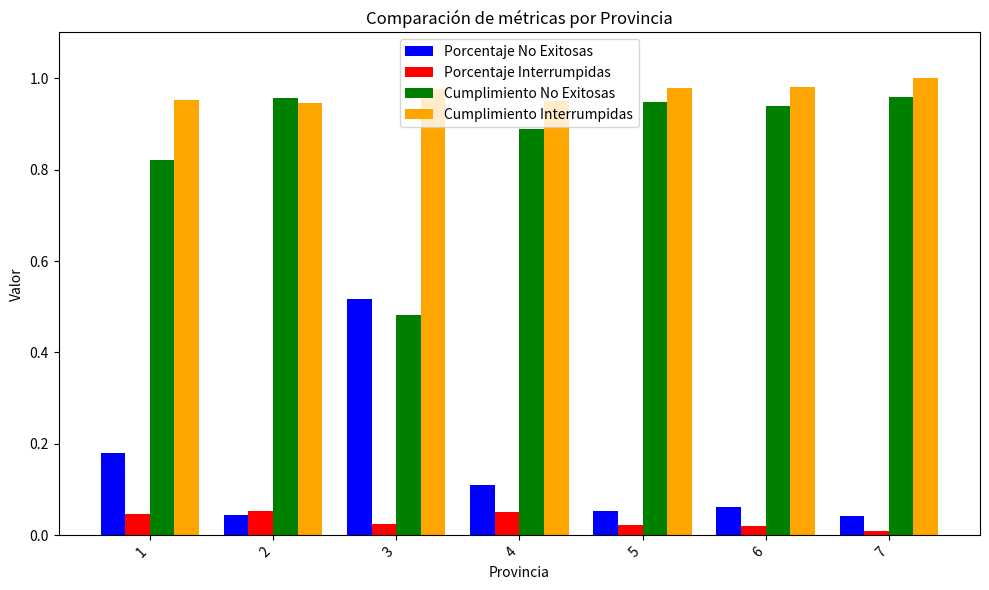

Rank the series by their maximum value, from highest to lowest.

Cumplimiento Interrumpidas, Cumplimiento No Exitosas, Porcentaje No Exitosas, Porcentaje Interrumpidas